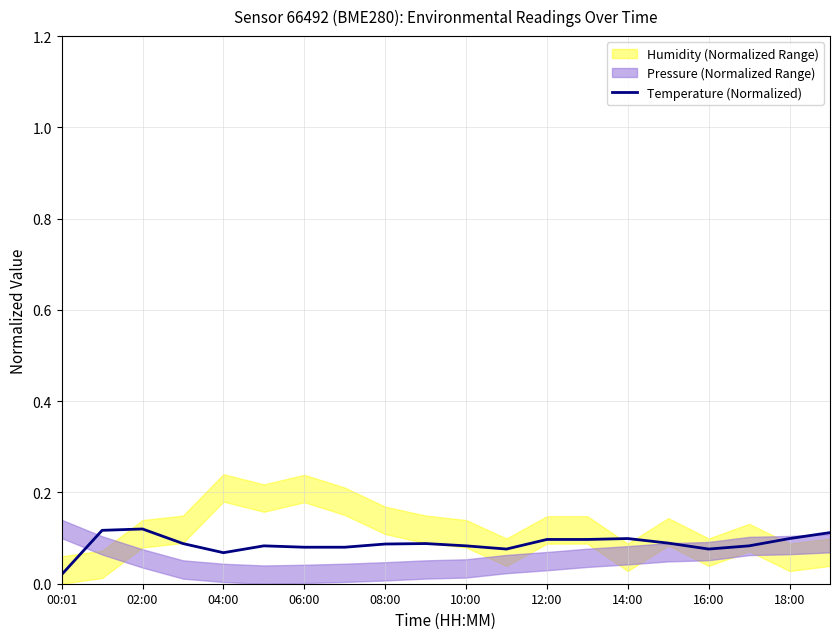

What is the label of the 5th point from the right?

15